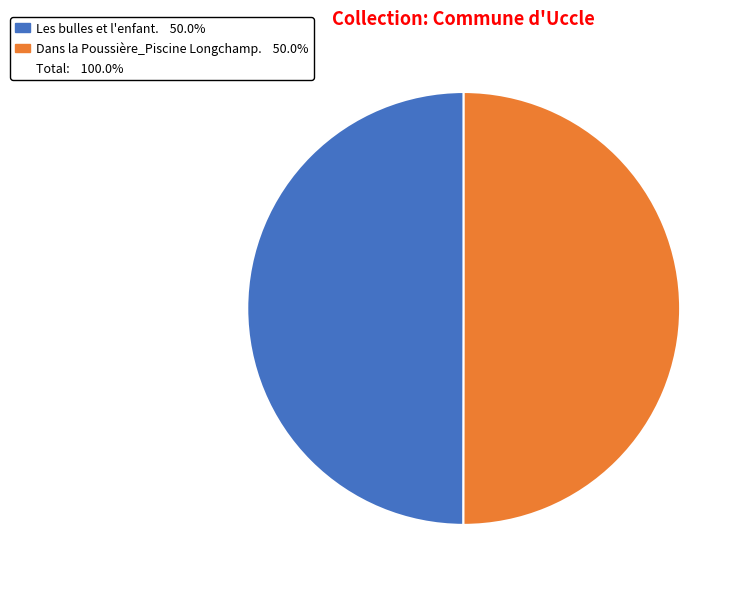

What is the smallest slice in the pie chart?

Les bulles et l'enfant.